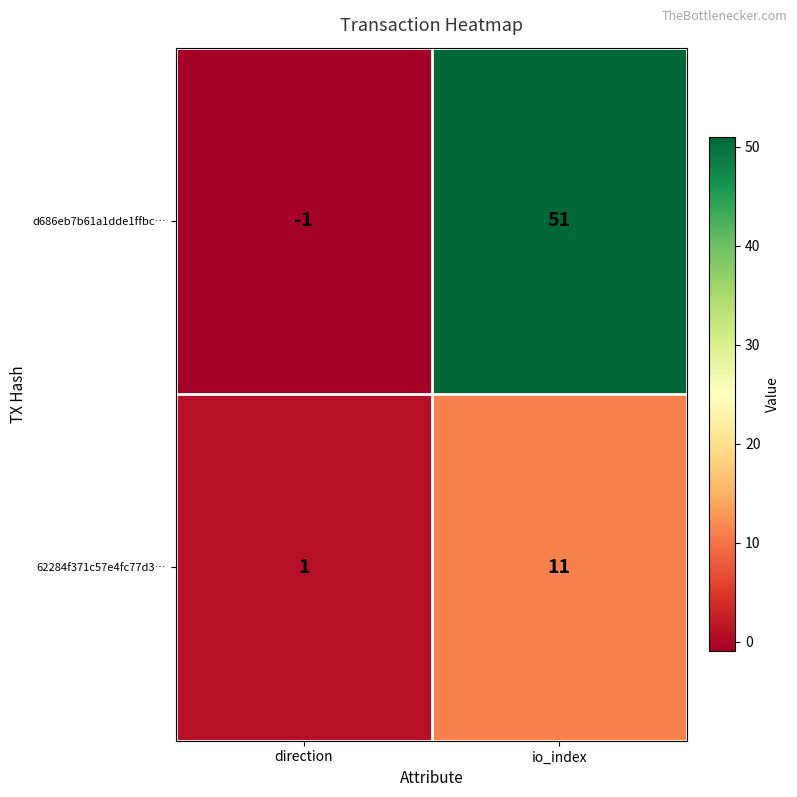

Read the 62284f371c57e4fc77d3… value at io_index.

11